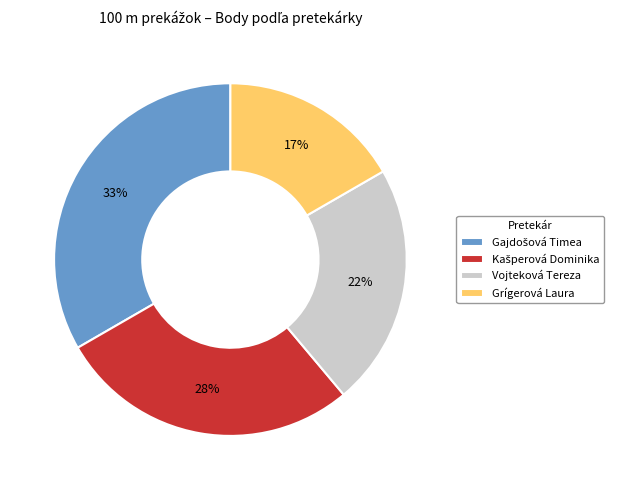

Approximately how many times larger is the value at Vojteková Tereza compared to Grígerová Laura?

1.3